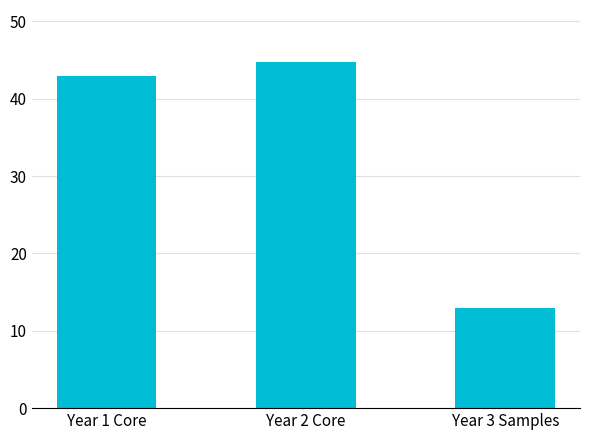

What value does the data have at Year 1 Core?

42.9